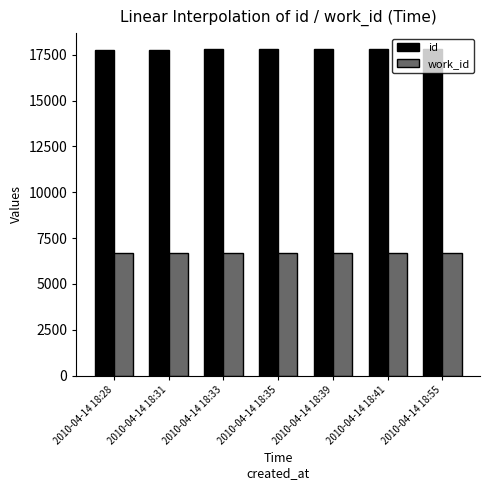

List the series in order of their peak value, highest first.

id, work_id